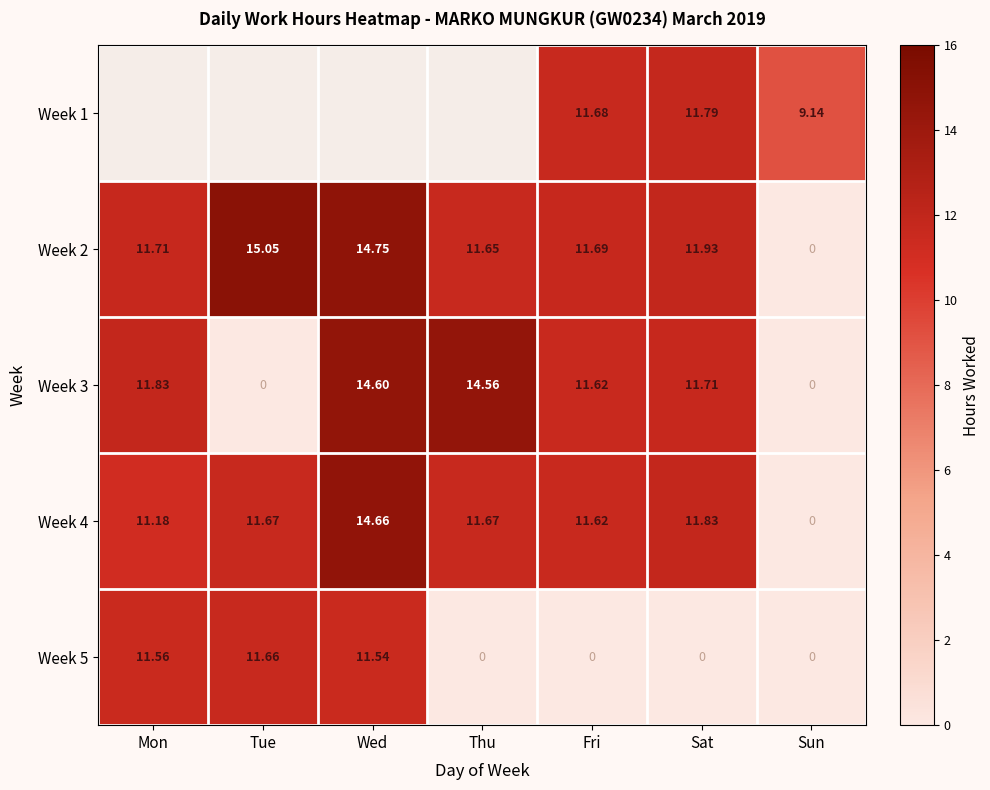

Rank the categories by Week 2 value from lowest to highest.

Sun, Thu, Fri, Mon, Sat, Wed, Tue